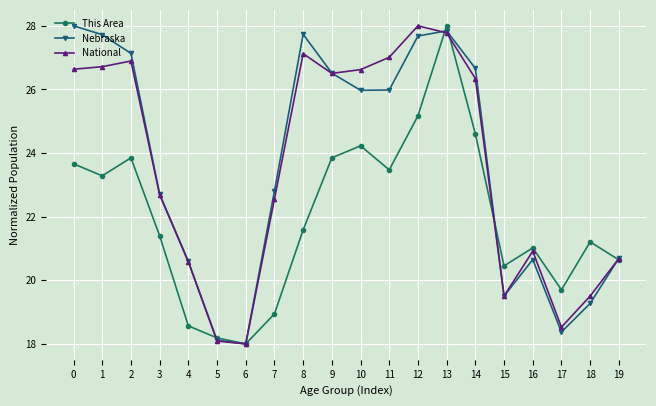

At which category is the sum across all series the highest?

13